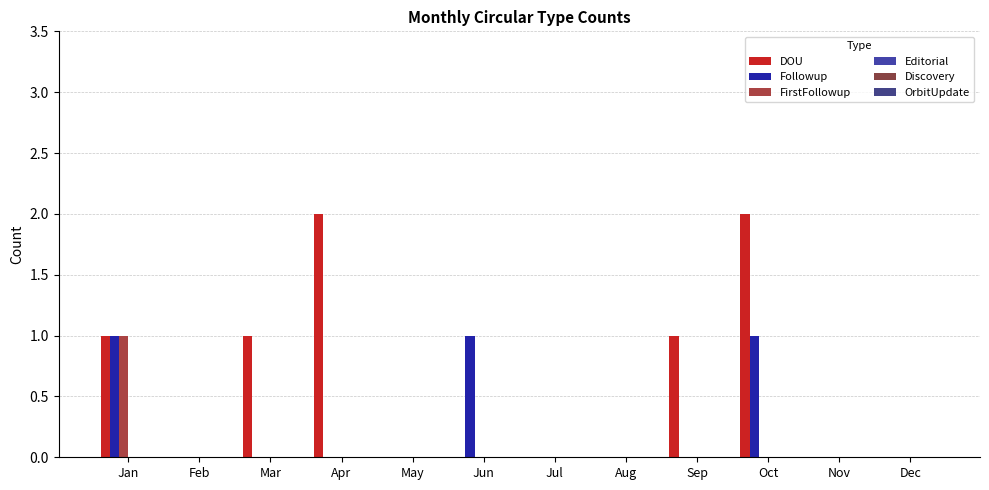

Which label corresponds to the smallest value in the chart?

Feb